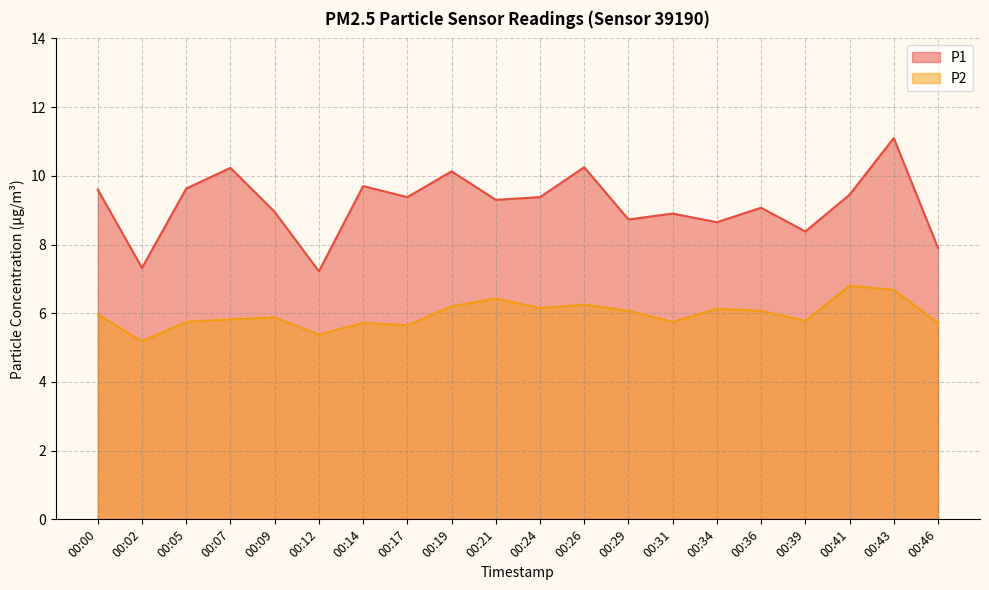

Which series changed the most between 00:21 and 00:46?

P1